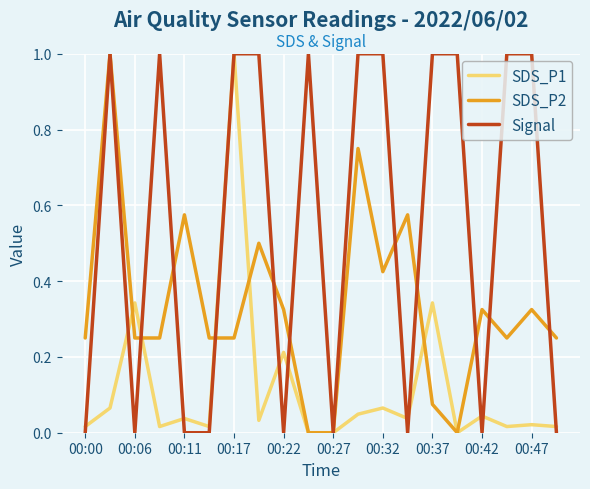

What is the maximum value for SDS_P1?

1.0